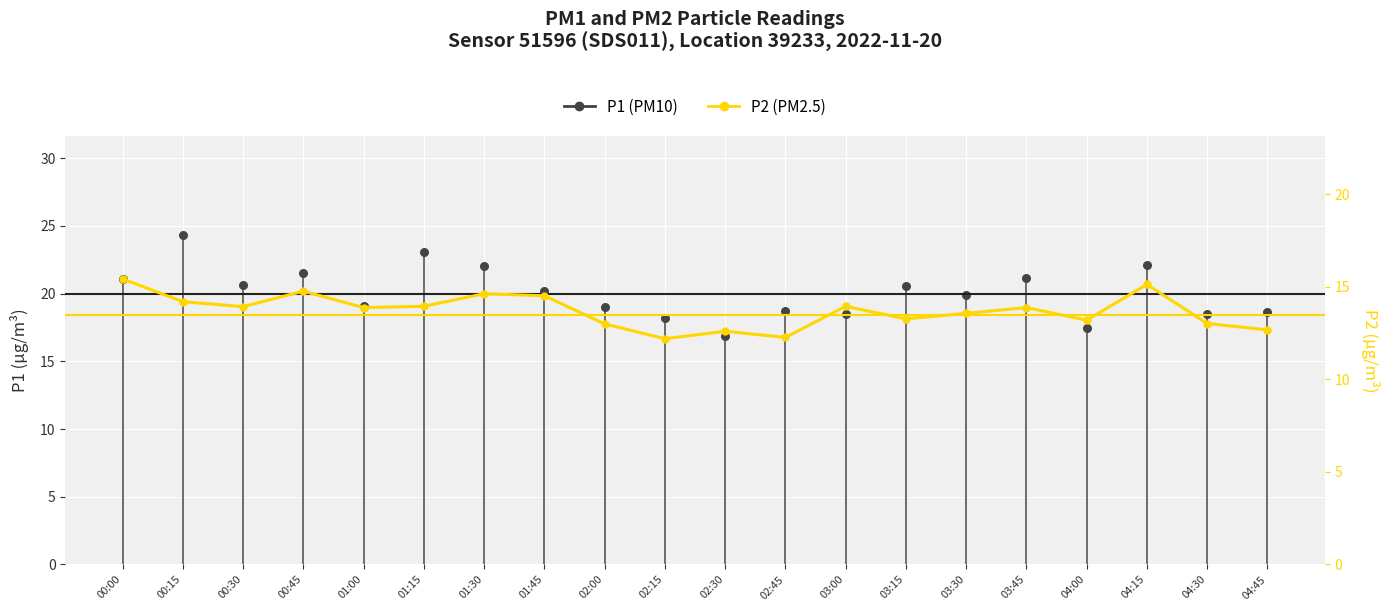

Which series has the largest Y range (max minus min)?

P1 (PM10)